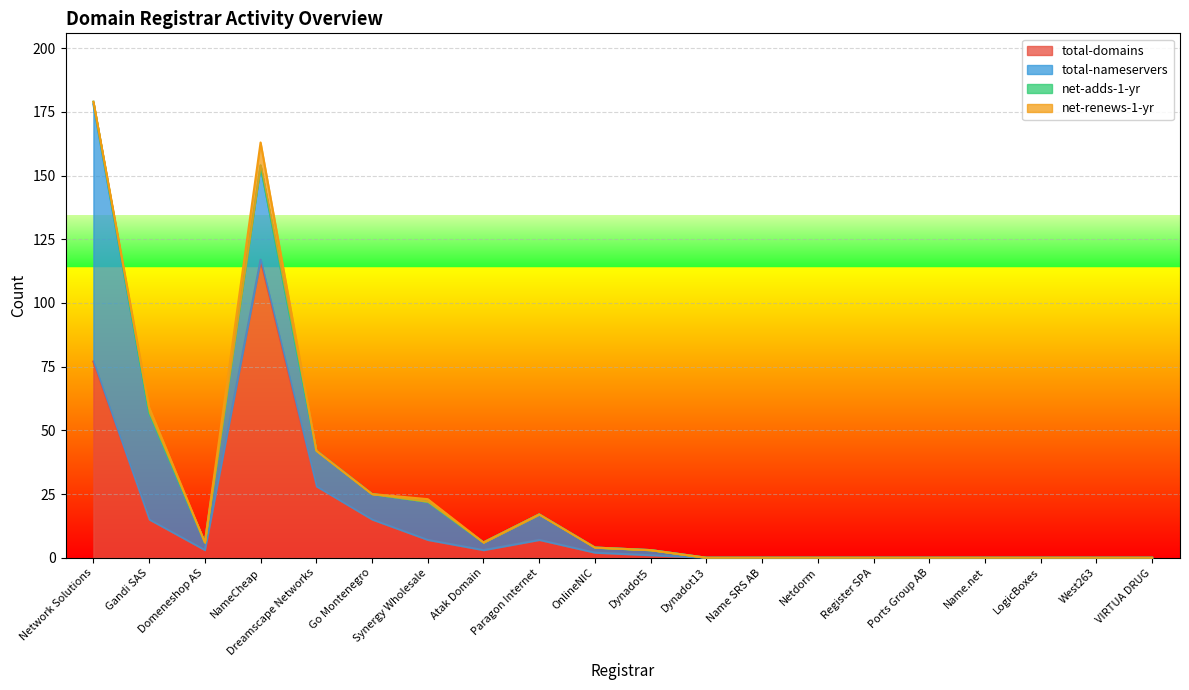

Is the value of net-renews-1-yr at Gandi SAS greater than the value of total-domains at Ports Group AB?

Yes